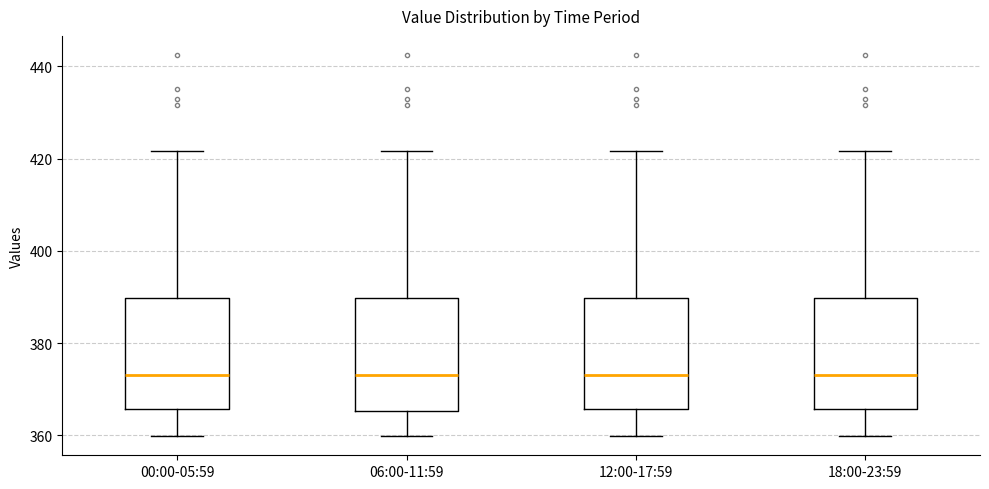

Reading left to right, transcribe this box plot: for each box, give where its median line is, the range the box spans, and where its two whiskers end, as read against the y-axis. The values are not printed on the chart, so give them approximately, as read against the axis.

00:00-05:59: median 374, box 366 to 390, whiskers 360 to 422
06:00-11:59: median 374, box 366 to 390, whiskers 360 to 422
12:00-17:59: median 374, box 366 to 390, whiskers 360 to 422
18:00-23:59: median 374, box 366 to 390, whiskers 360 to 422